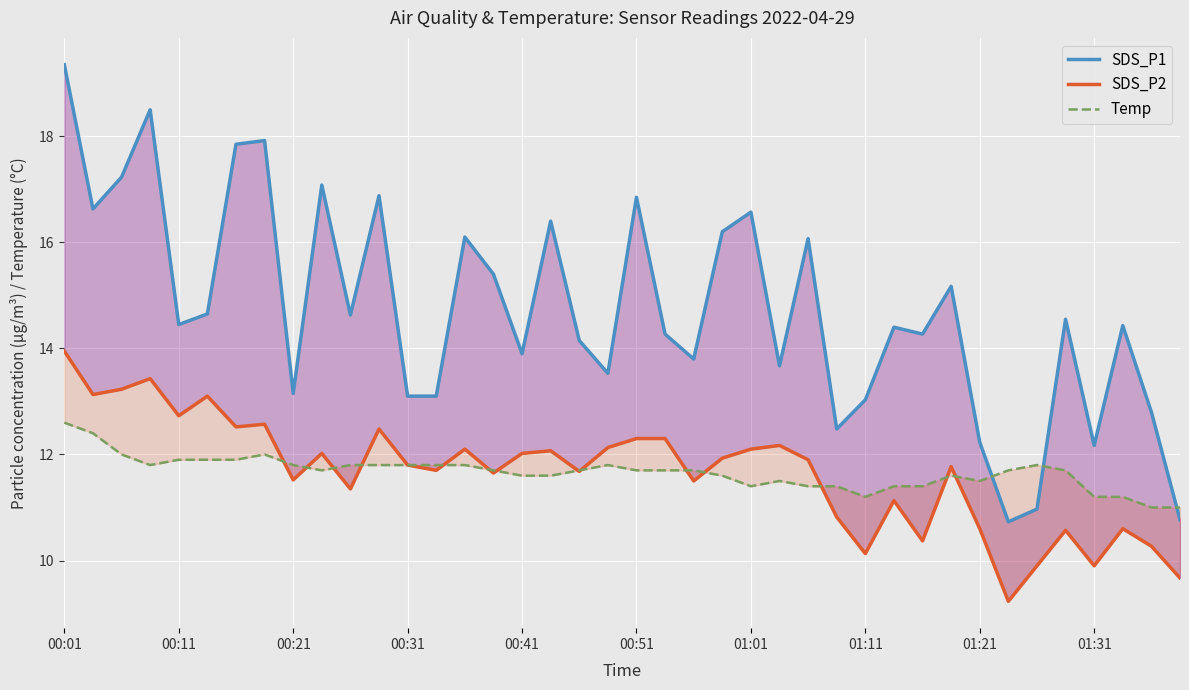

What is the average value of the SDS_P2 series?

11.7